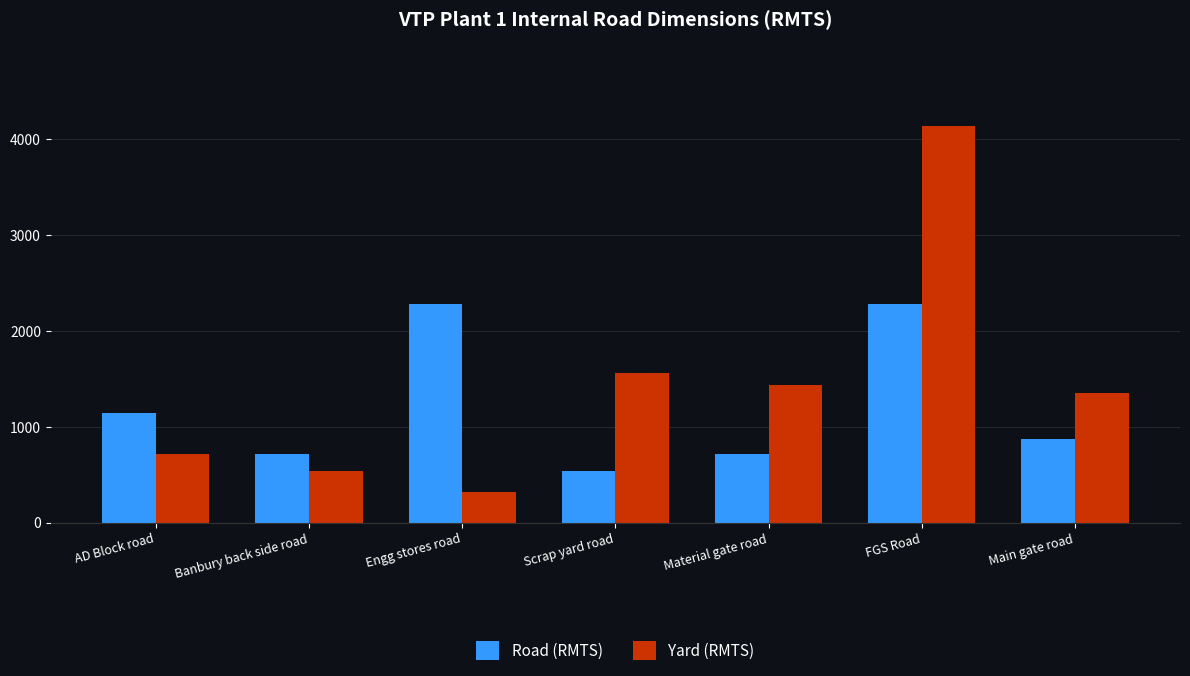

At which category is the sum across all series the highest?

FGS Road